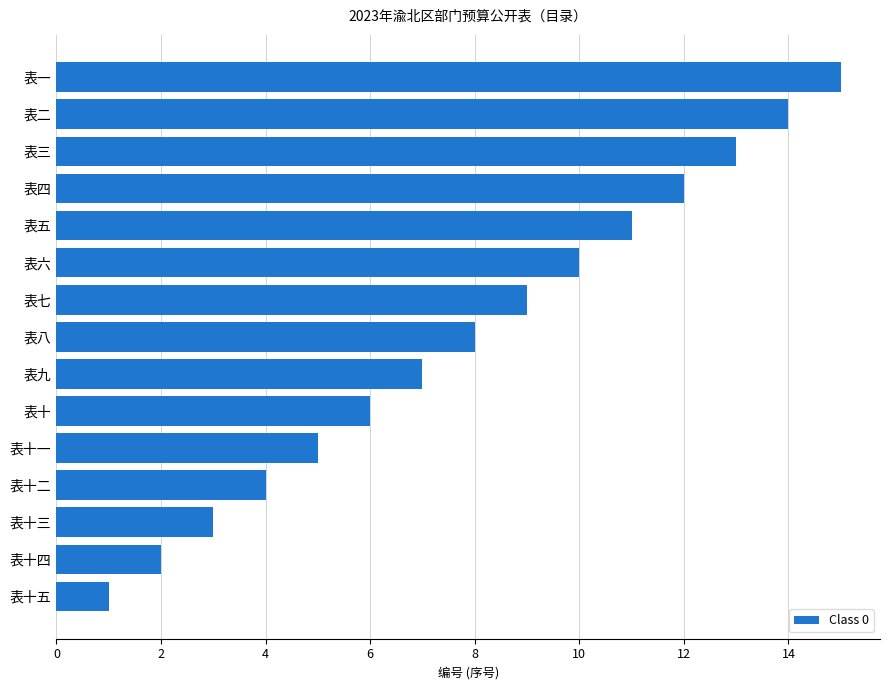

Between 表十一 and 表七, which is larger?

表七